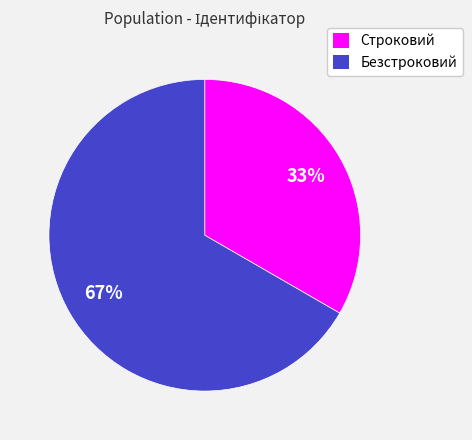

Which slice is the largest?

Безстроковий